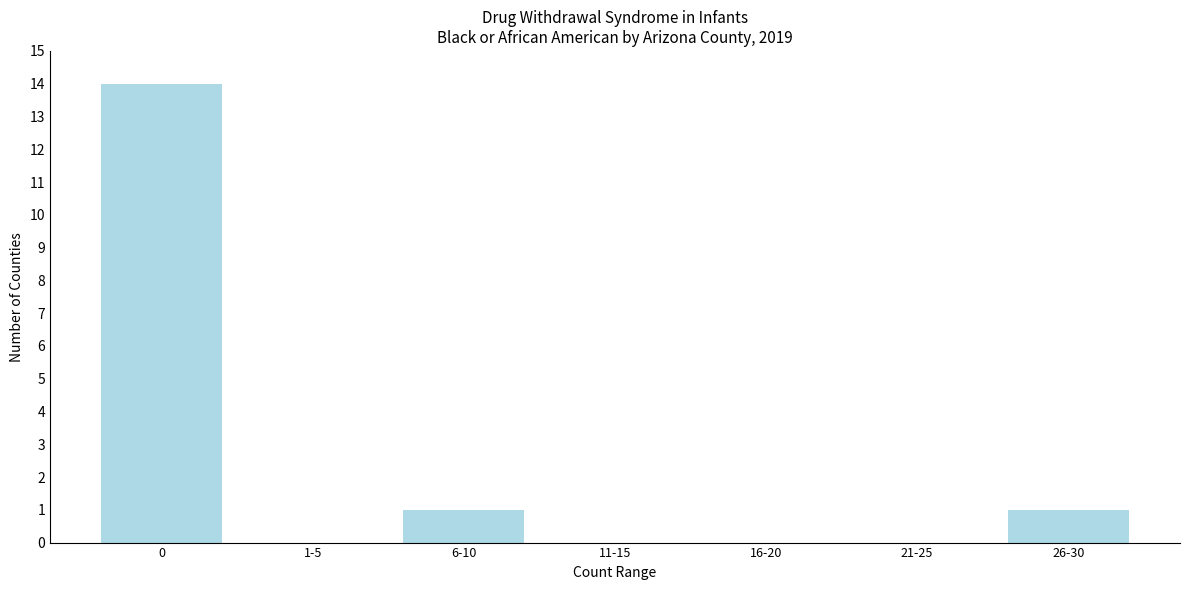

Reading left to right, what are all the values shown in this chart?

0=14	1-5=0	6-10=1	11-15=0	16-20=0	21-25=0	26-30=1